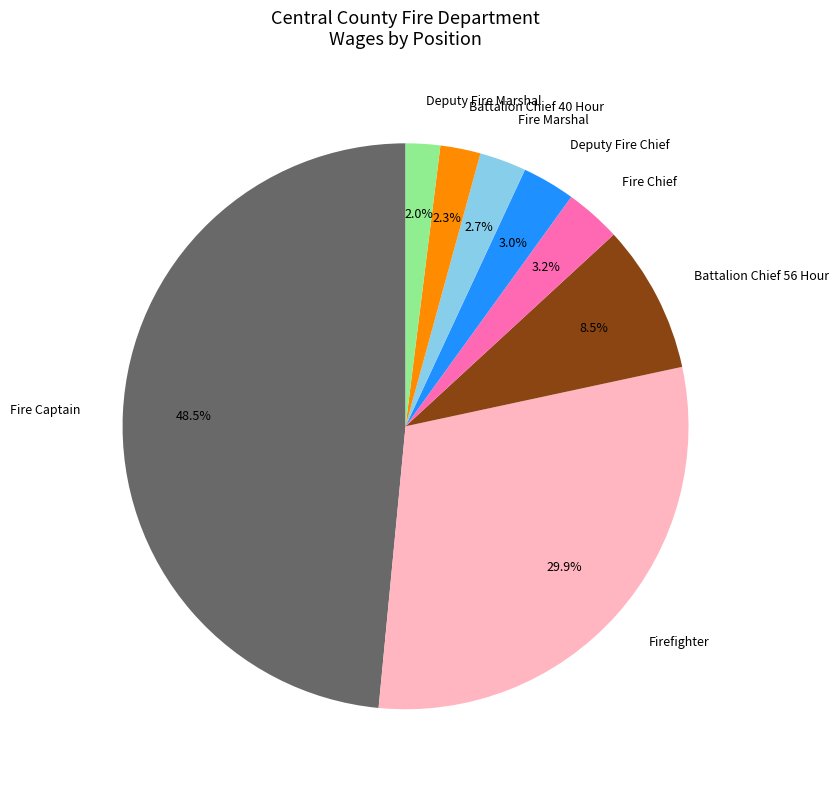

Approximately how many times larger is the value at Battalion Chief 56 Hour compared to Firefighter?

0.3